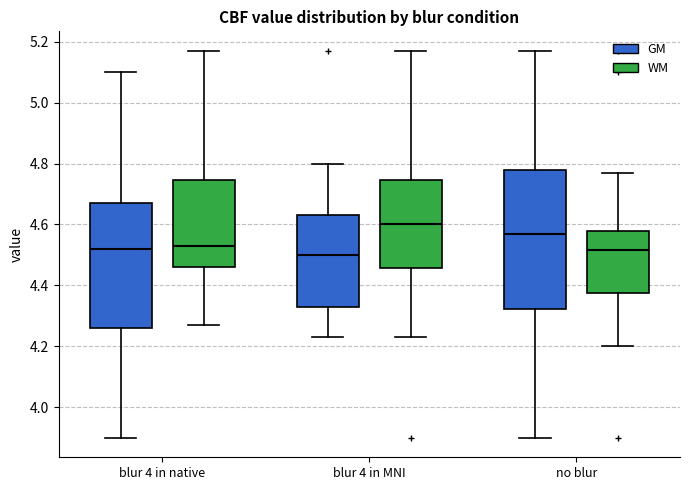

Reading left to right, transcribe this box plot: for each box, give where its median line is, the range the box spans, and where its two whiskers end, as read against the y-axis. The values are not printed on the chart, so give them approximately, as read against the axis.

blur 4 in native (GM): median 4.52, box 4.26 to 4.68, whiskers 3.90 to 5.10
blur 4 in native (WM): median 4.54, box 4.46 to 4.74, whiskers 4.28 to 5.18
blur 4 in MNI (GM): median 4.50, box 4.34 to 4.64, whiskers 4.24 to 4.80
blur 4 in MNI (WM): median 4.60, box 4.46 to 4.74, whiskers 4.24 to 5.18
no blur (GM): median 4.58, box 4.32 to 4.78, whiskers 3.90 to 5.18
no blur (WM): median 4.52, box 4.38 to 4.58, whiskers 4.20 to 4.78